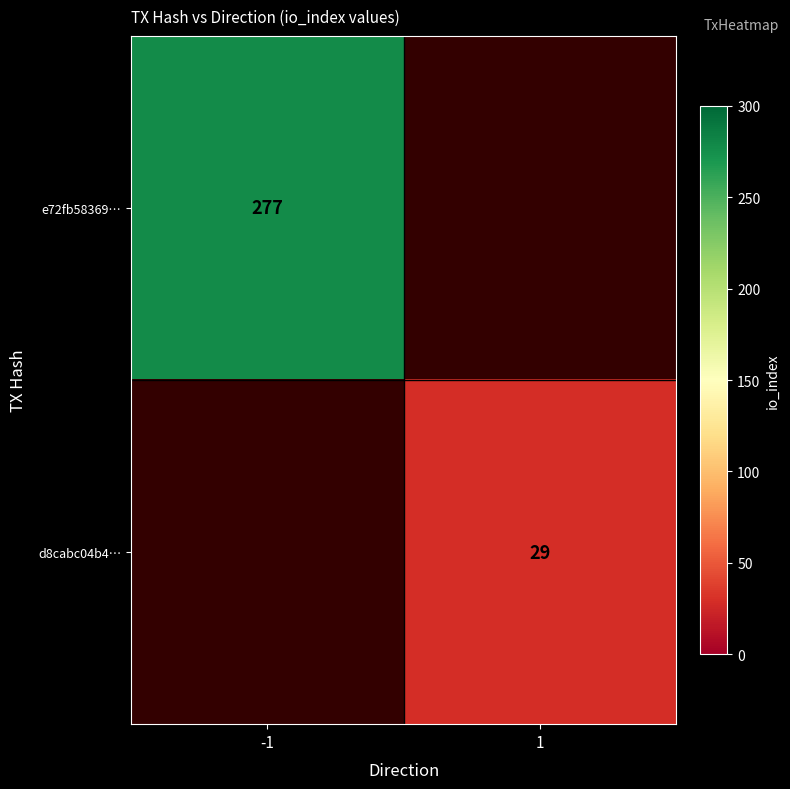

The d8cabc04b4… series shows 29 at 1. True or false?

True